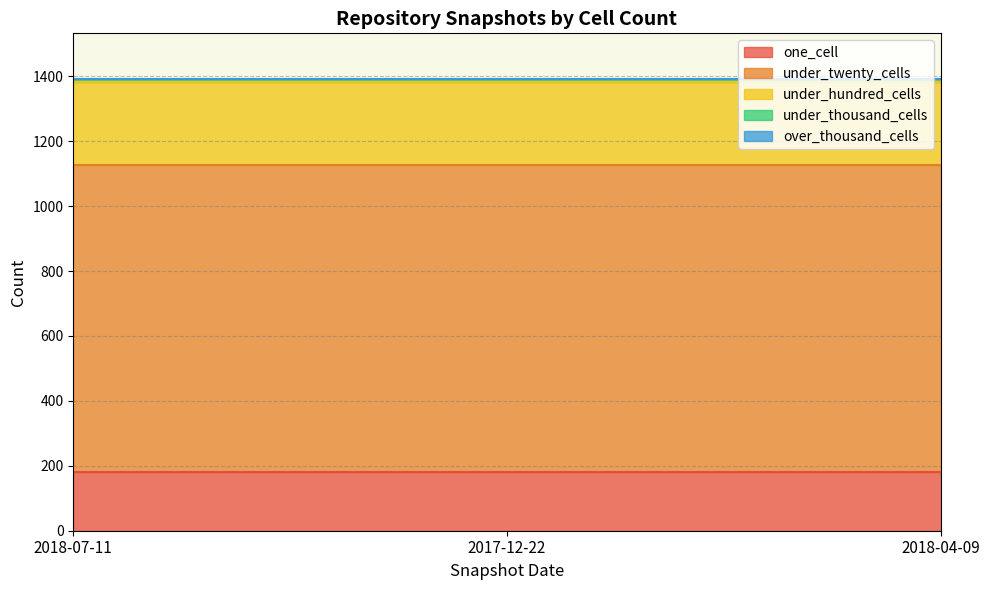

At how many categories does at least one series exceed 75?

3